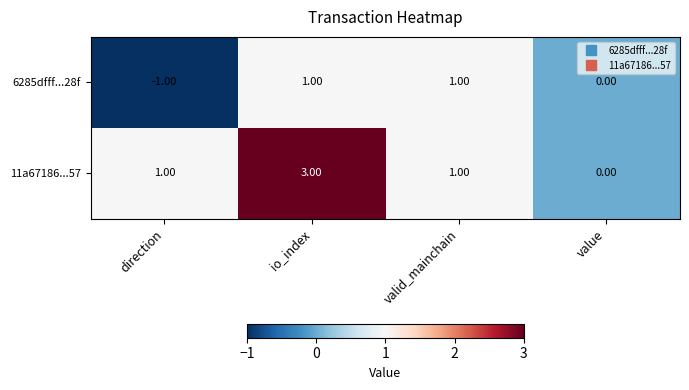

At which category is the sum across all series the highest?

io_index